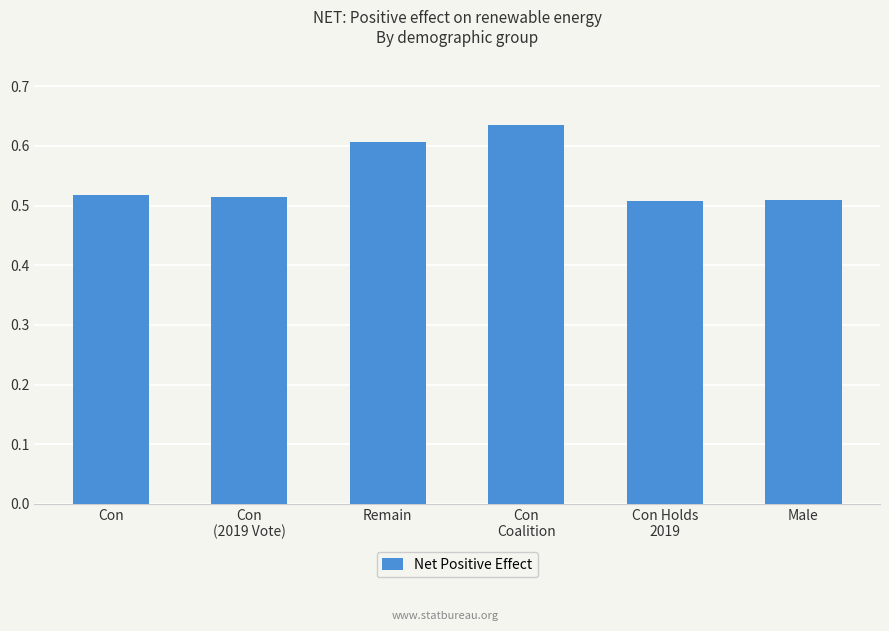

What is the sum of all values?

3.3